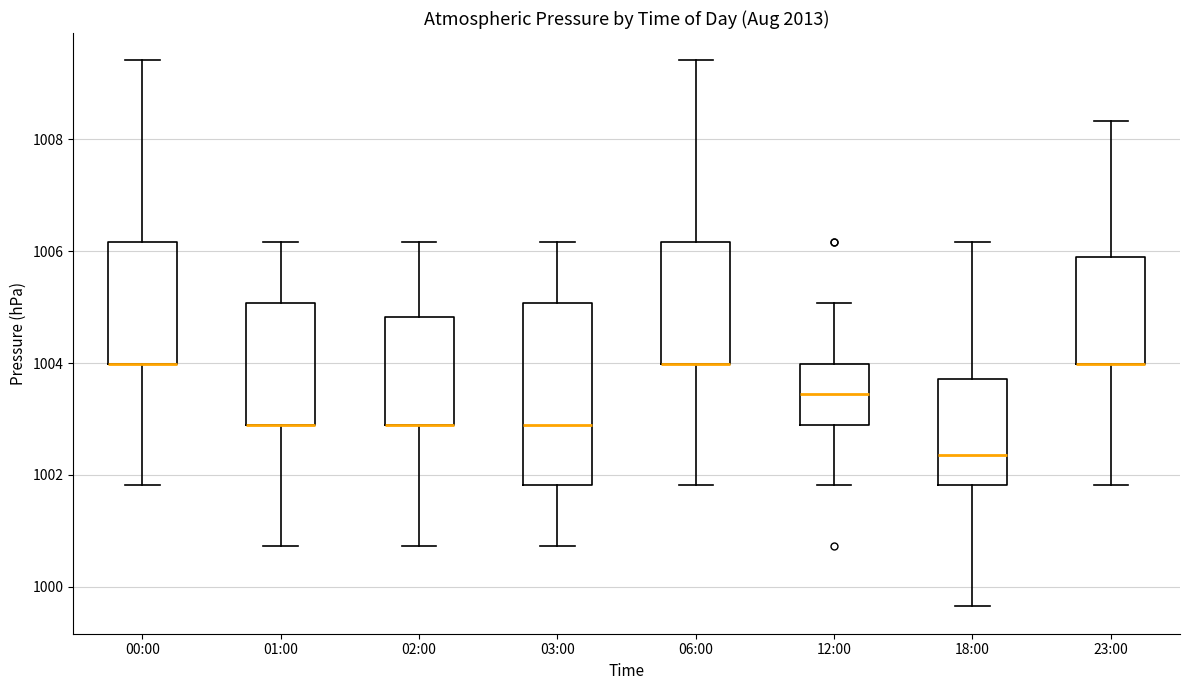

Which box is the tallest, from its lower edge to its upper edge?

03:00